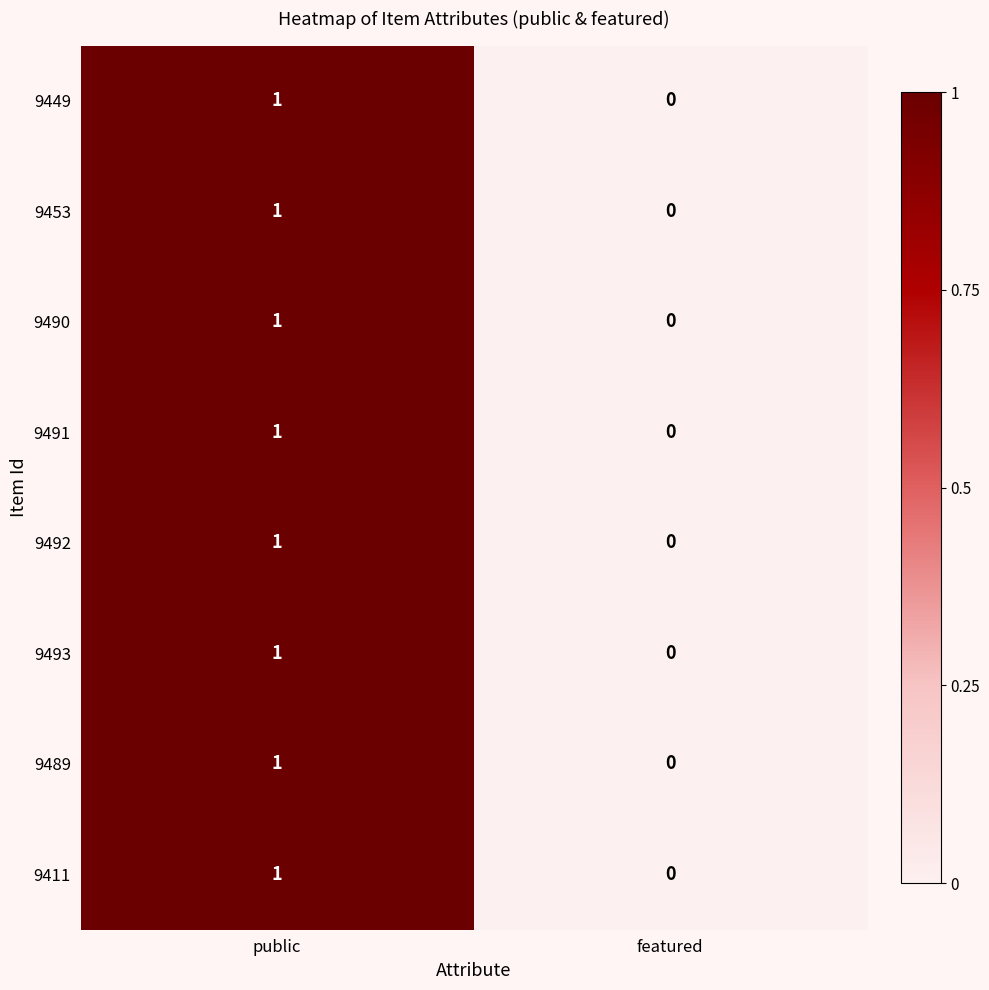

How many categories are shown in the chart?

2